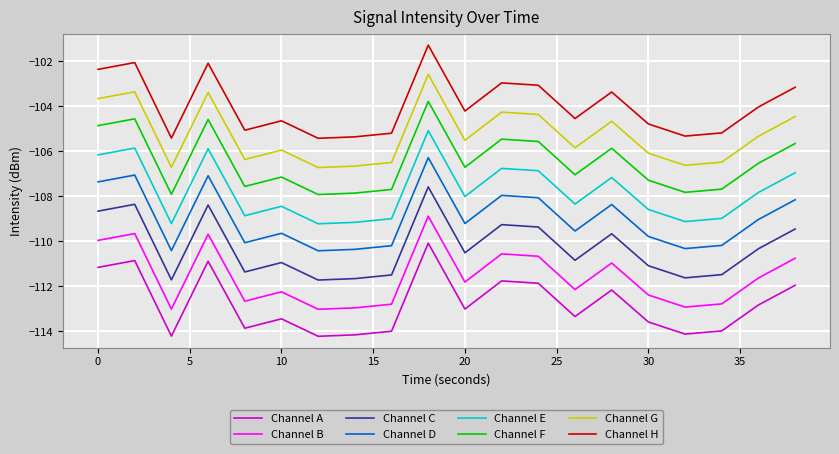

What is the difference between the maximum and minimum values in the Channel F series?

4.1